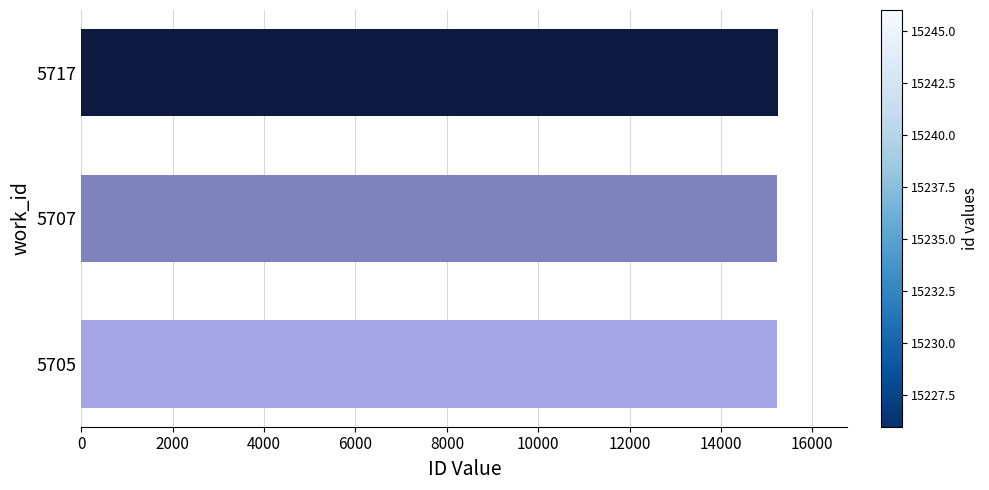

What is the smallest value displayed?

15226